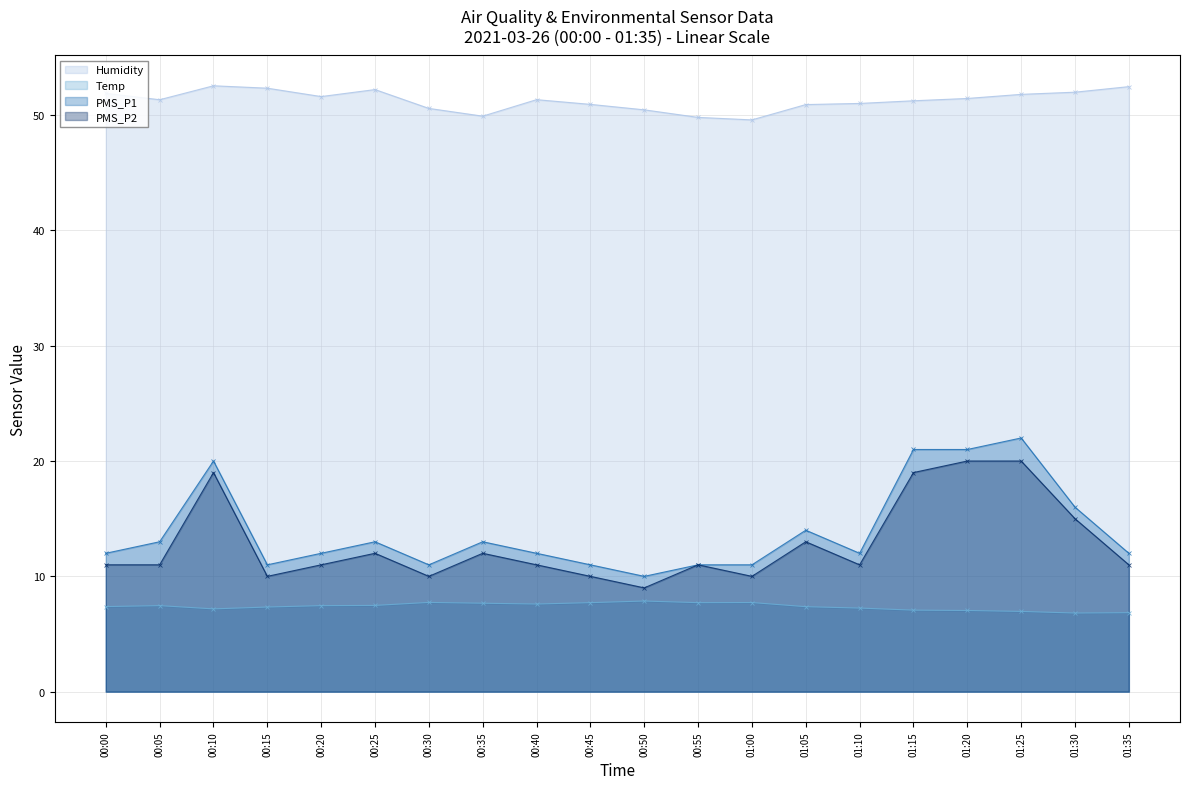

True or false: PMS_P2 has a value of 11.0 at 00:40.

True